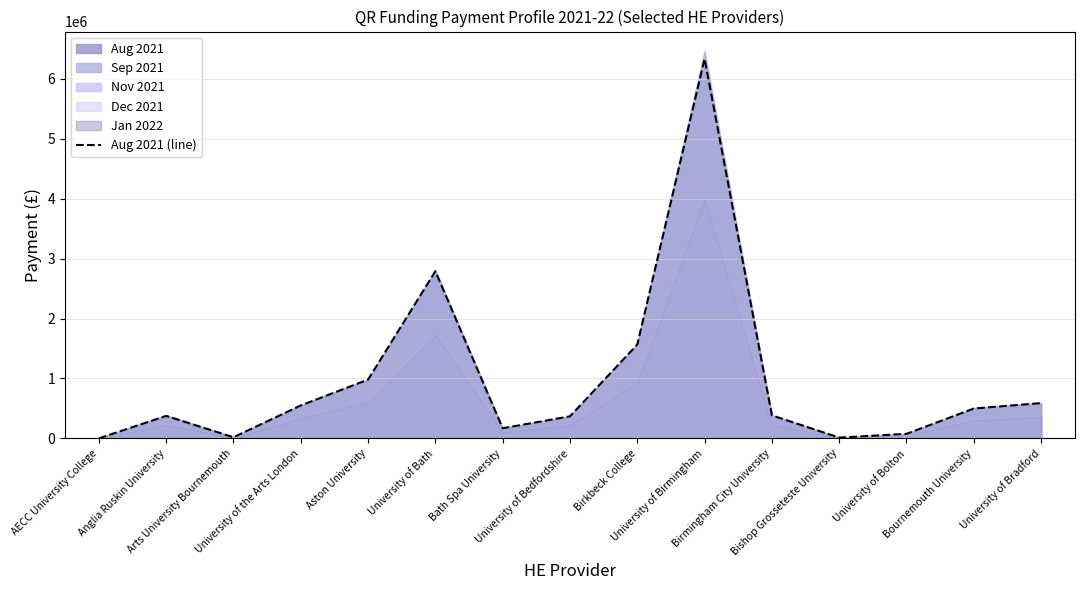

How many lines are shown in the chart?

1